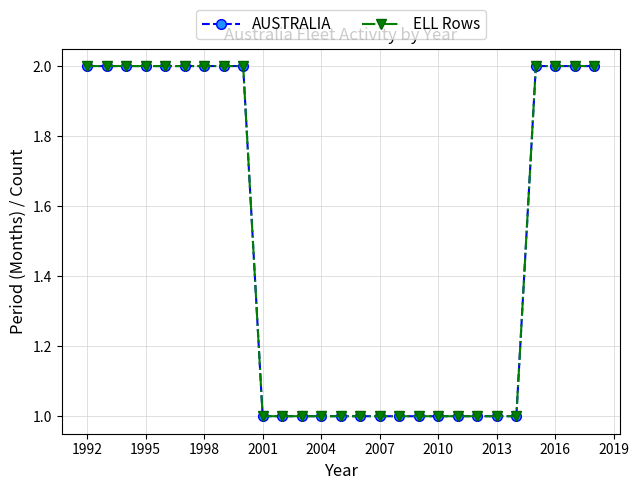

Does the chart have visible grid lines?

Yes